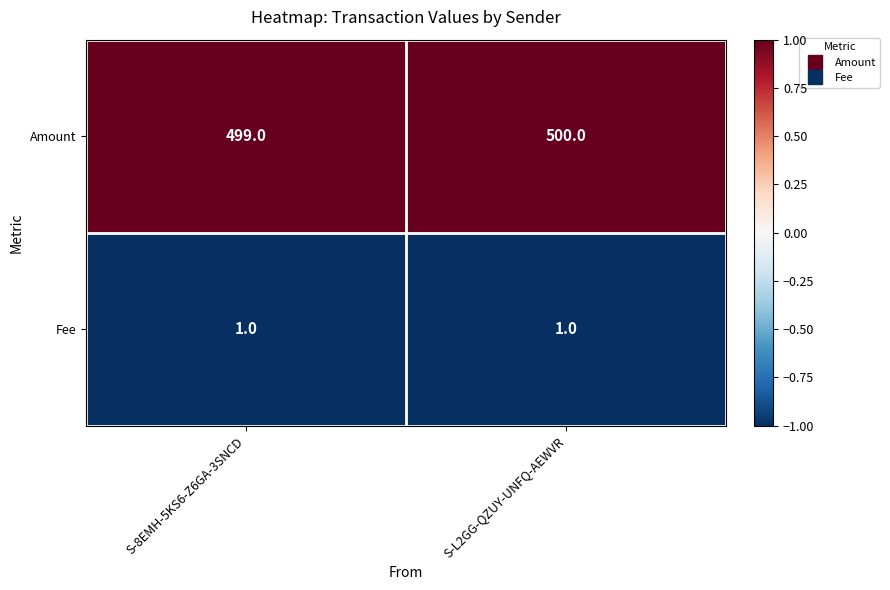

Which series has the largest range (max minus min)?

Amount